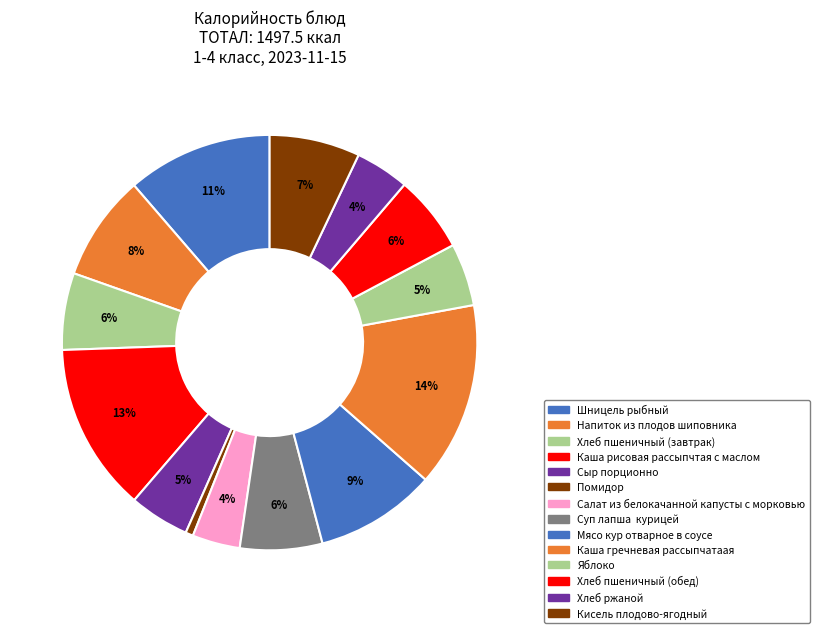

Count the number of slices in the pie.

14